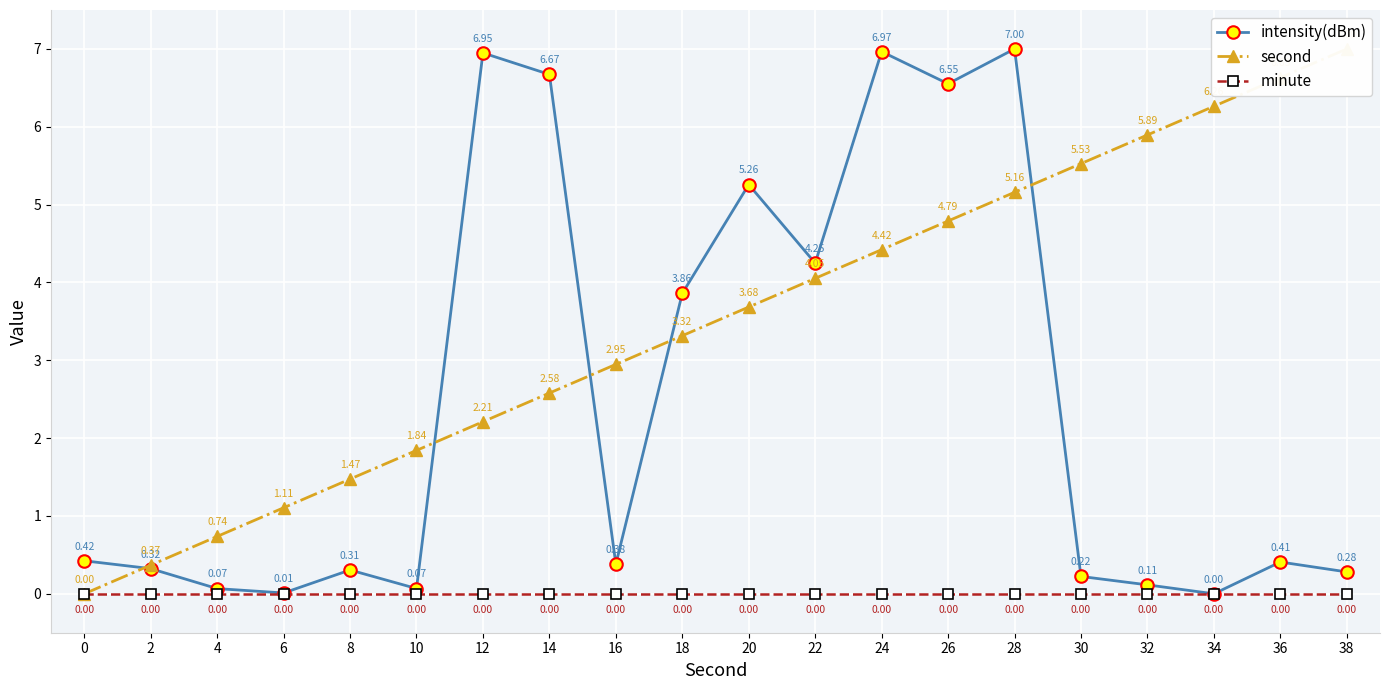

True or false: intensity(dBm) has a value of 3.9 at 18.

True